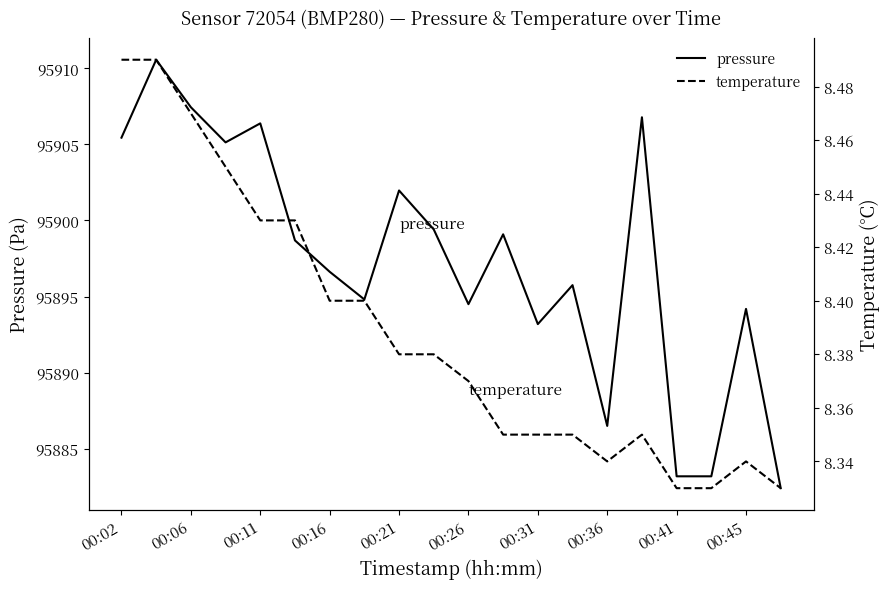

What is the sum of all pressure values?

1917945.2